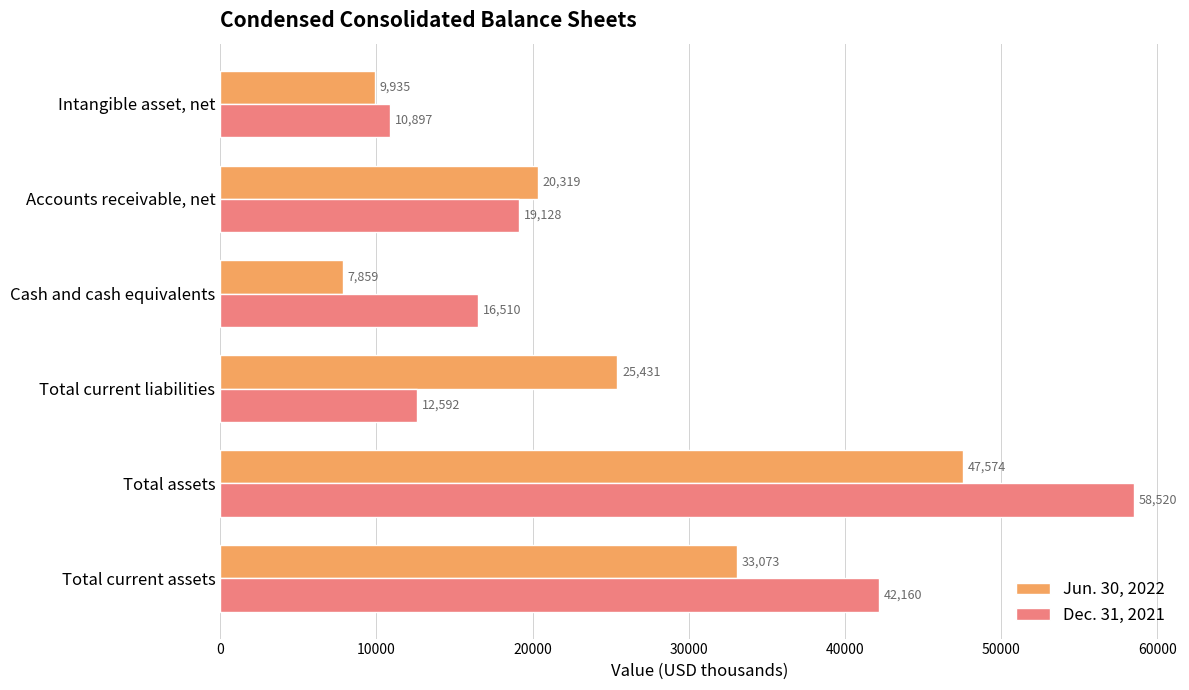

The Jun. 30, 2022 series shows 25453 at Total assets. True or false?

False